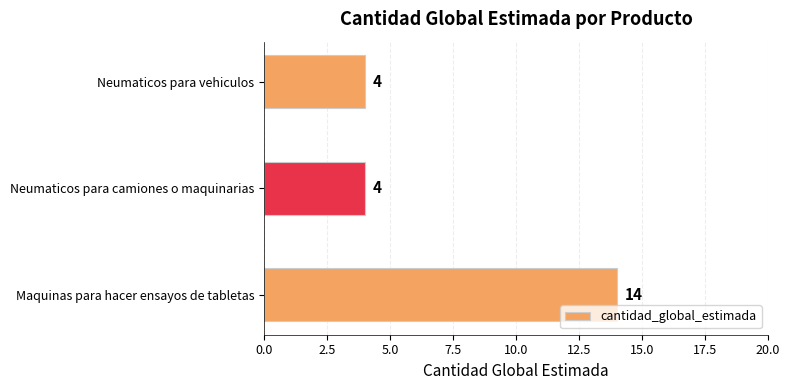

The value at Neumaticos para camiones o maquinarias is 4. True or false?

True